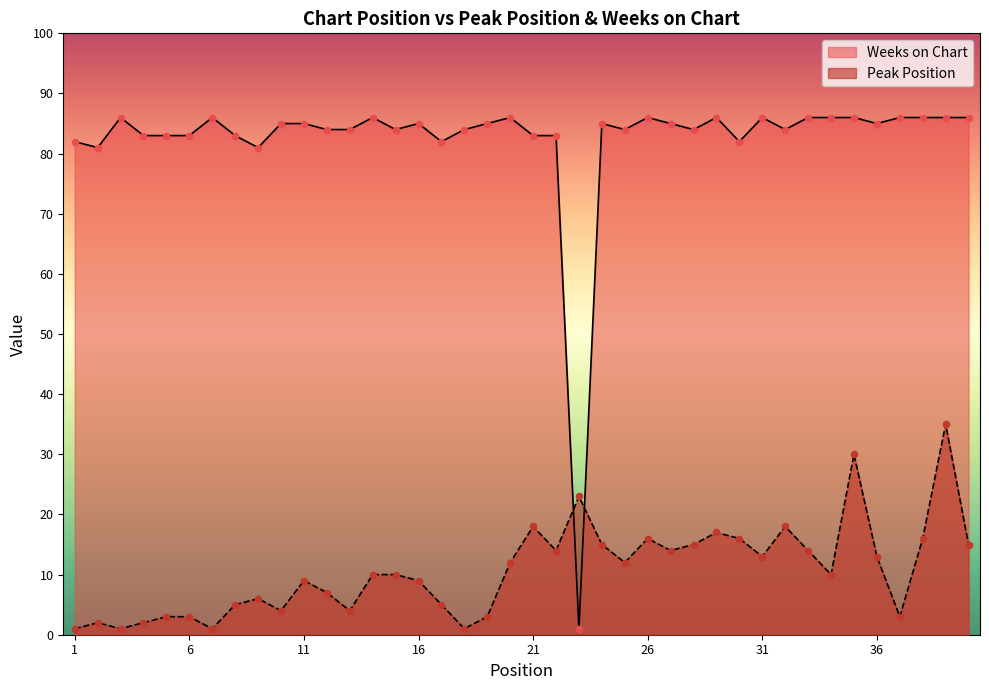

Which series has the largest total across all categories?

Weeks on Chart